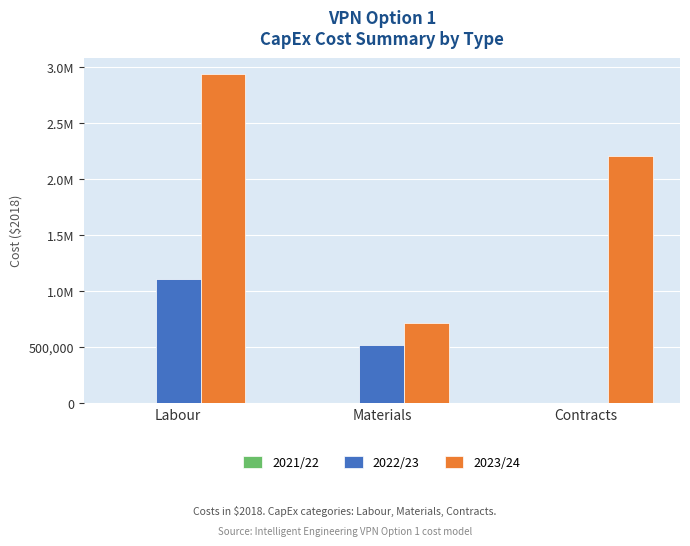

Are the bars grouped side by side (vs. stacked)?

Yes